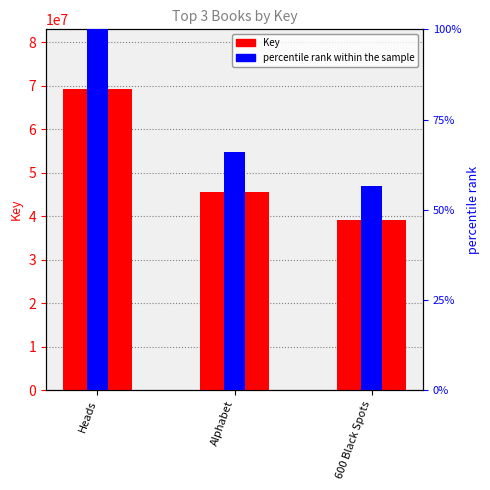

At which label does Key reach its minimum?

600 Black Spots